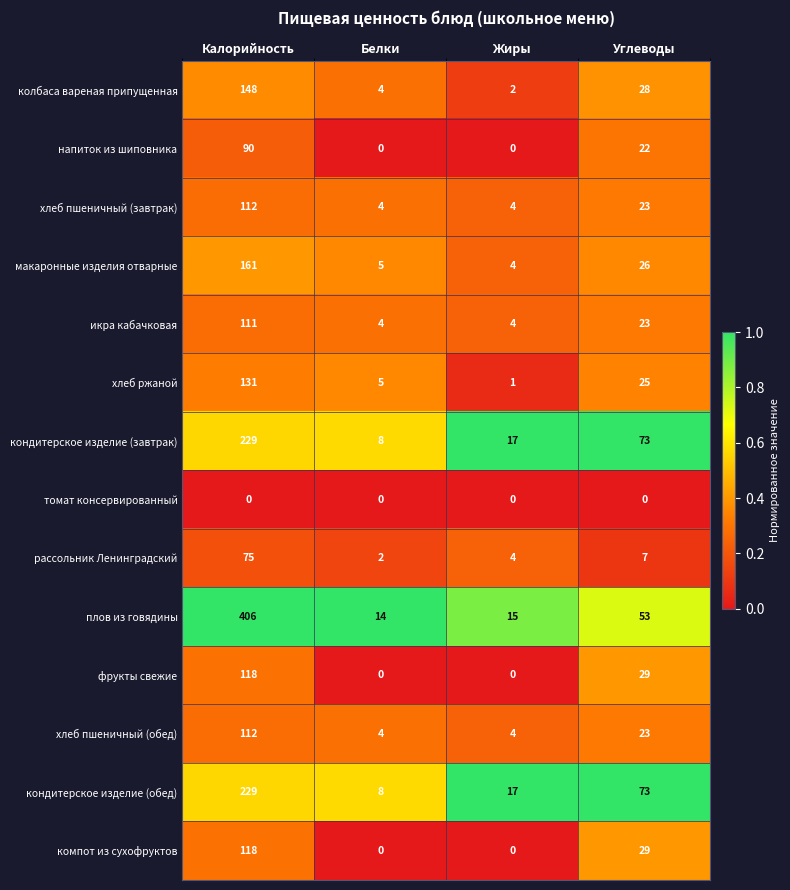

At which label does хлеб пшеничный (обед) first exceed 23?

Калорийность